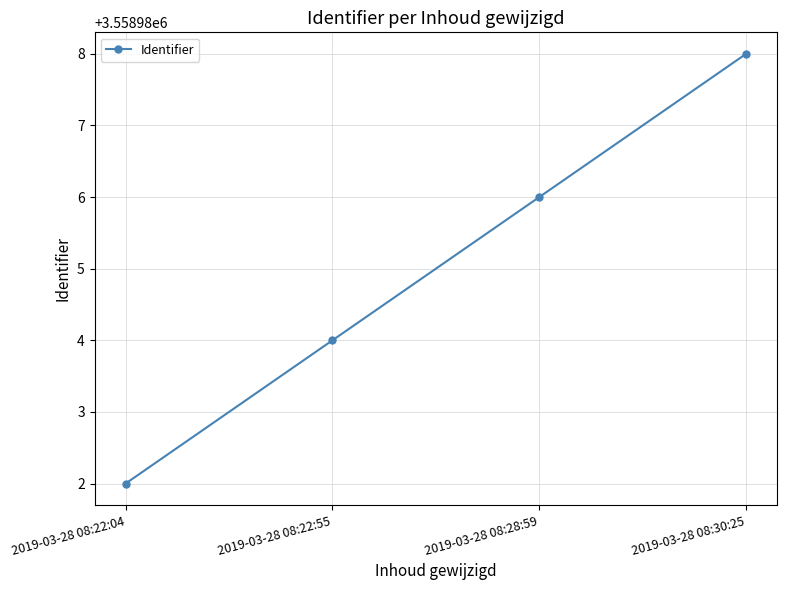

What is the ratio of the value at 2019-03-28 08:22:55 to the value at 2019-03-28 08:28:59?

1.0